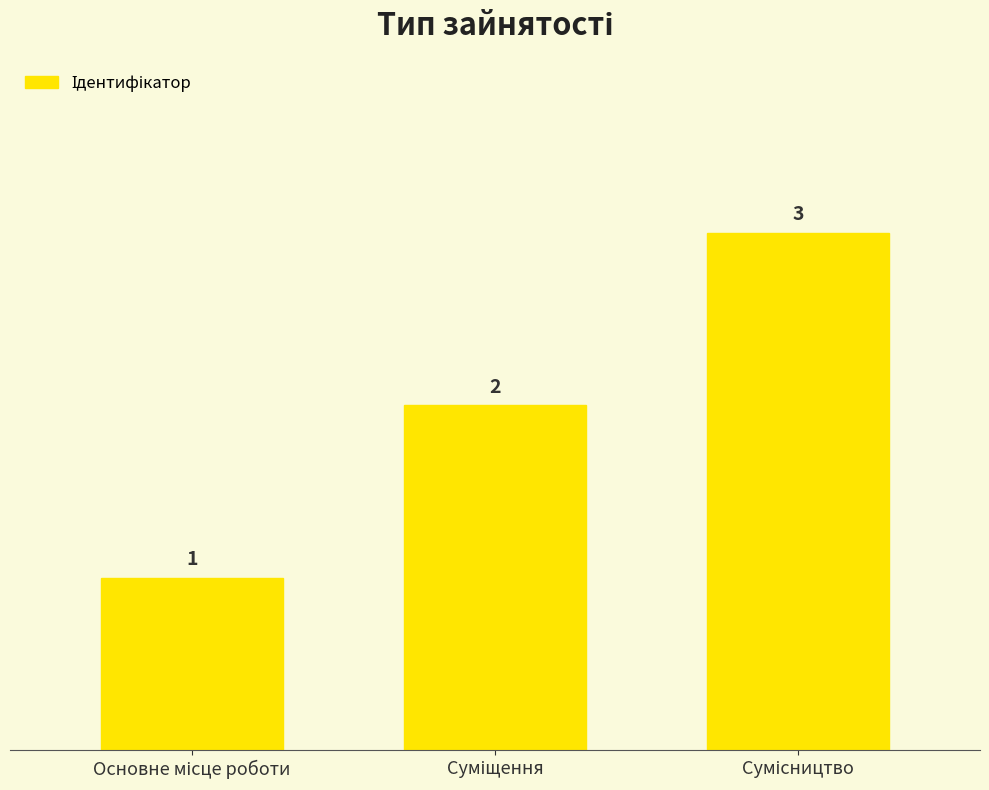

What is the value of the 3rd bar from the left?

3